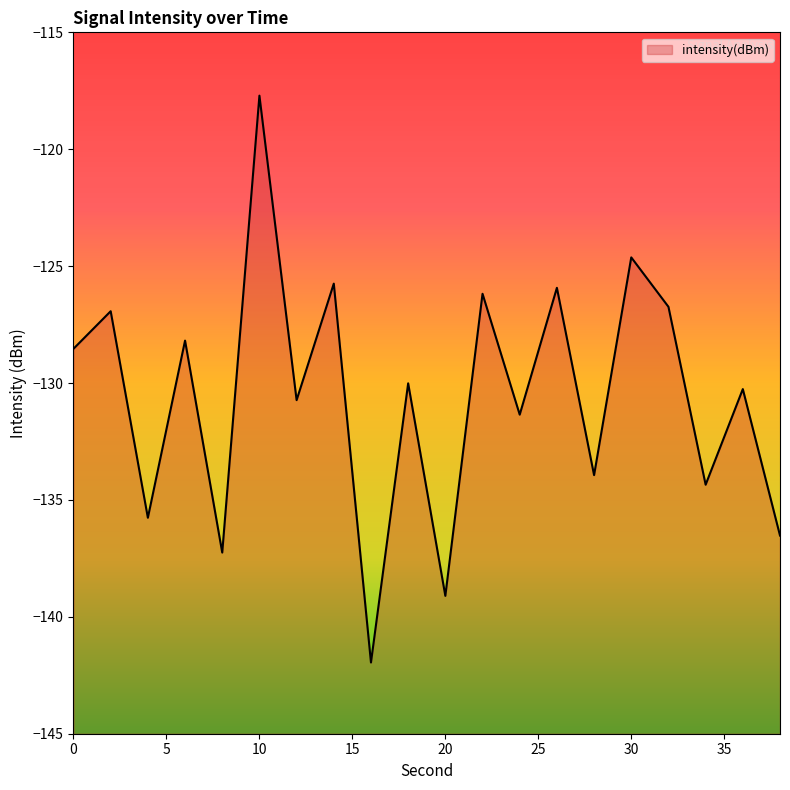

At which category does the chart reach its peak across all series?

10